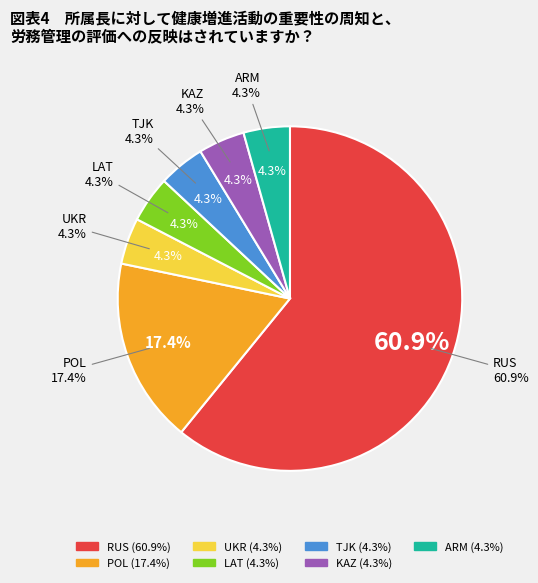

Is there any slice that represents more than half of the pie?

Yes